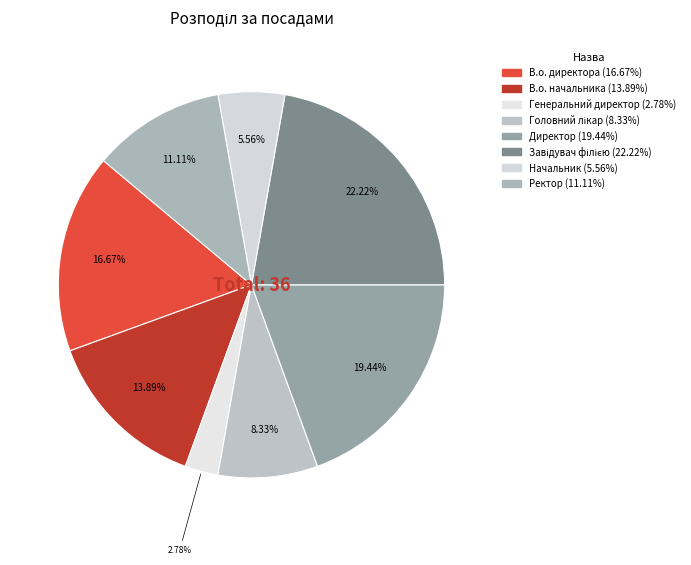

How many segments does this pie chart have?

8